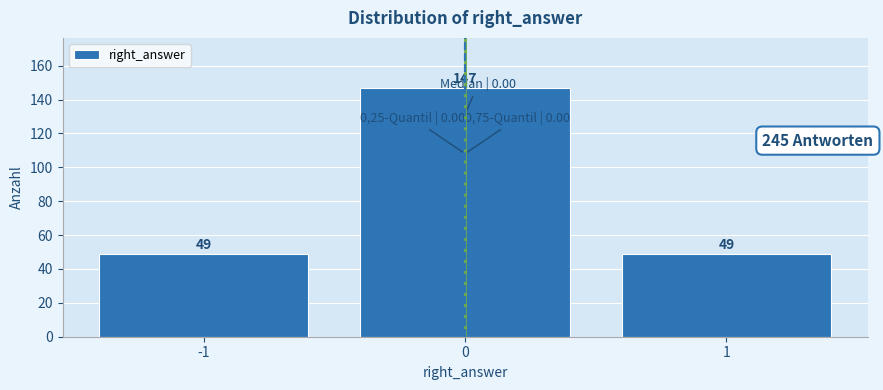

Reading right to left, transcribe all the data shown in this chart.

49	147	49